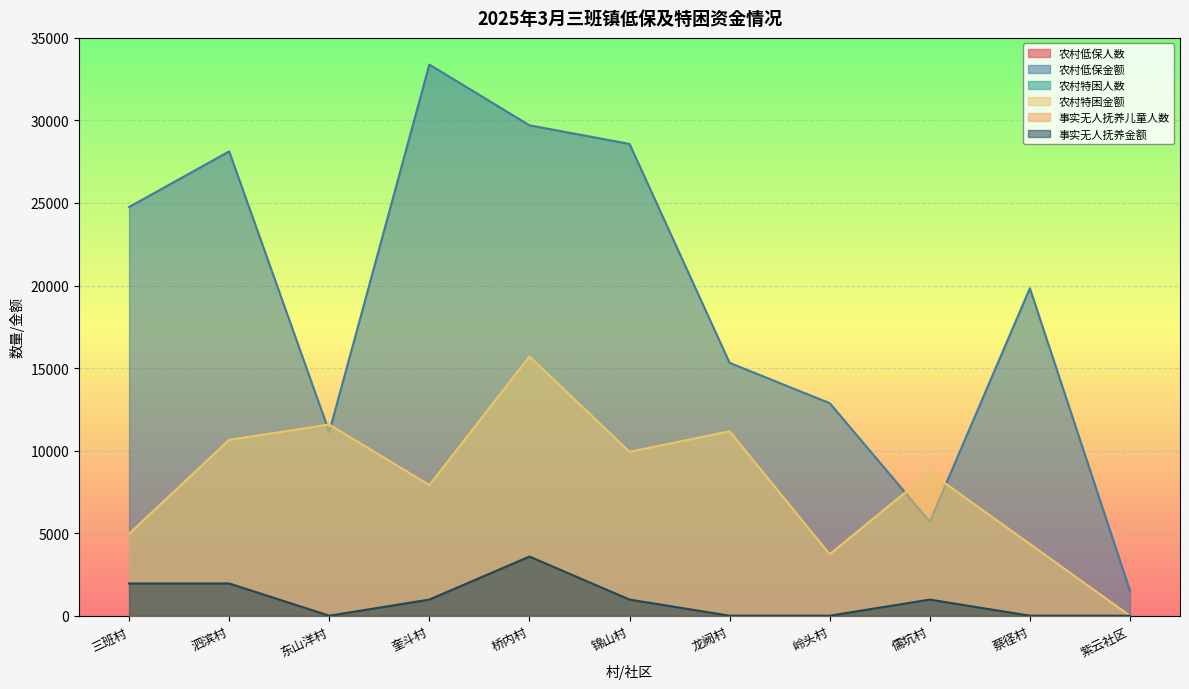

What are all the series names shown in the legend?

农村低保人数, 农村低保金额, 农村特困人数, 农村特困金额, 事实无人抚养儿童人数, 事实无人抚养金额